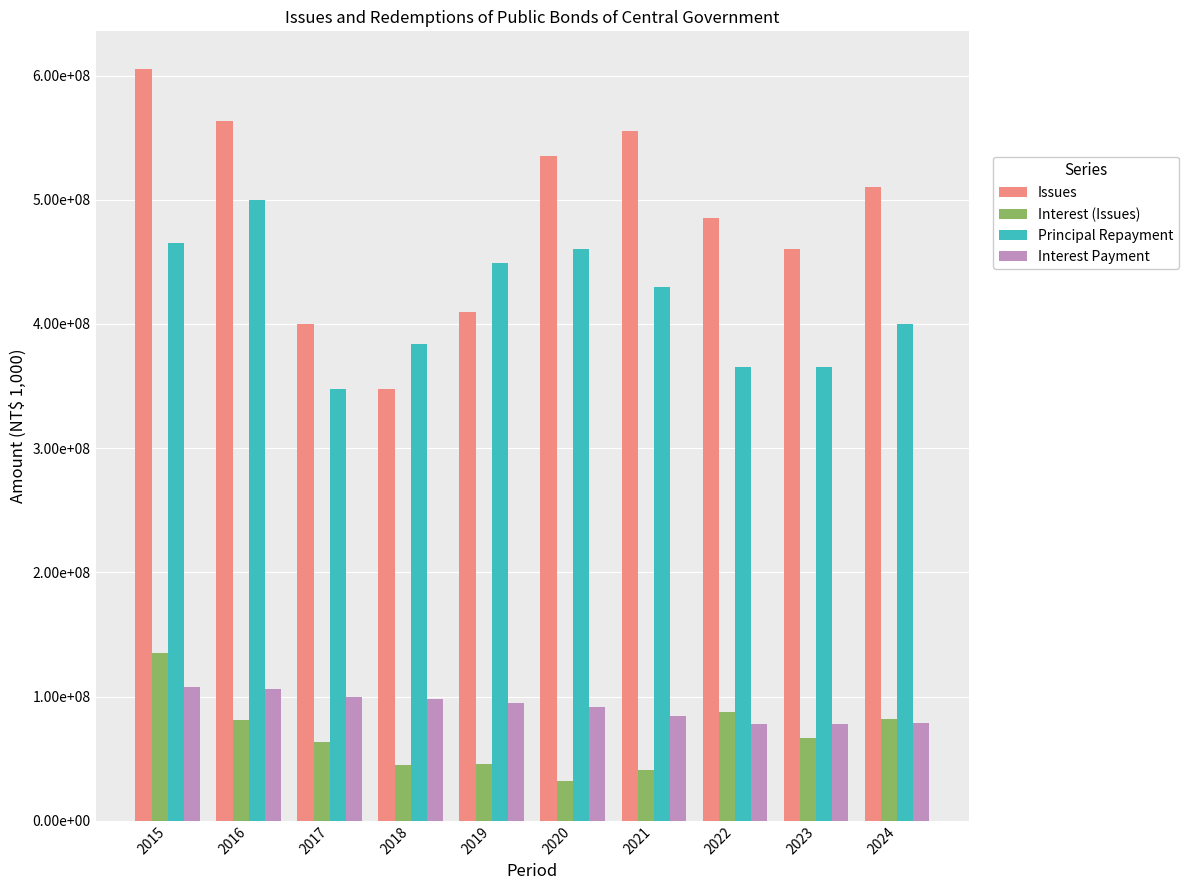

Where does the Interest (Issues) series first go above 66781250?

2015